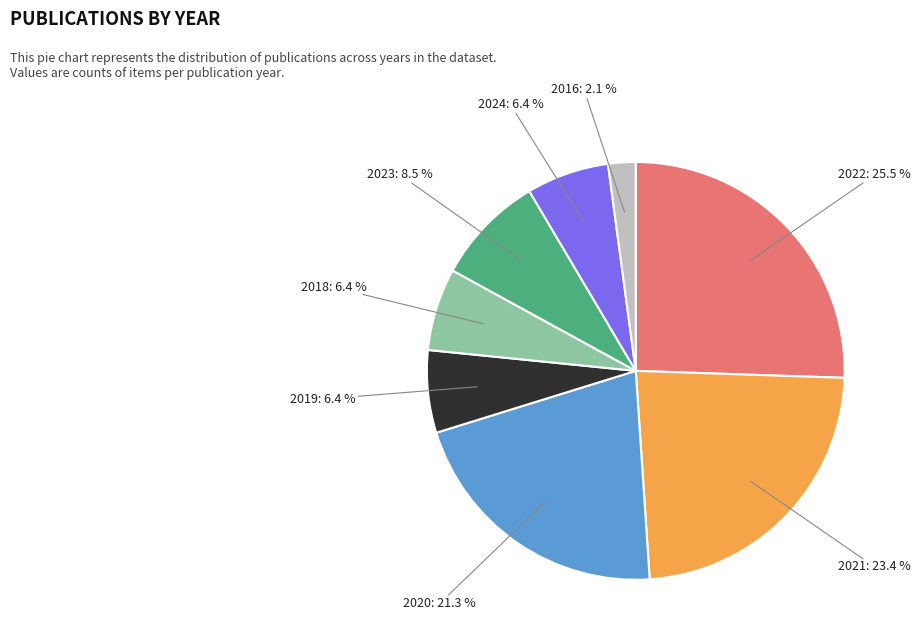

Is there any slice that represents more than half of the pie?

No